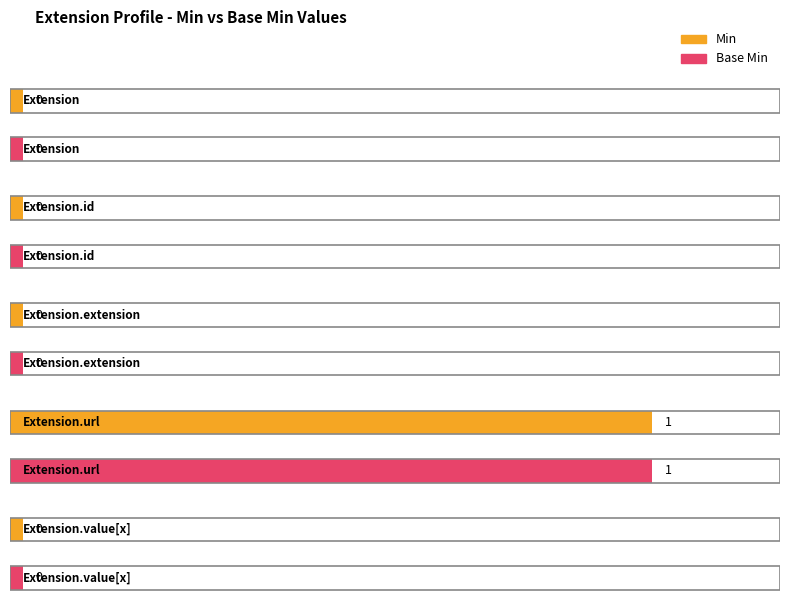

What position from the right is Extension.url?

2